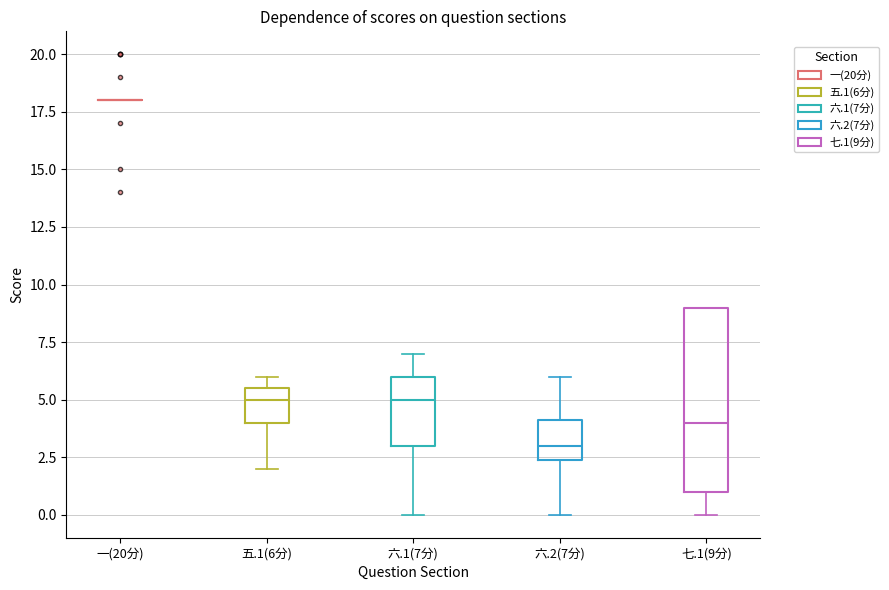

Where is the lower edge of the box for 五.1(6分) on the y-axis? The values are not printed on the chart, so give them approximately, as read against the axis.

4.0